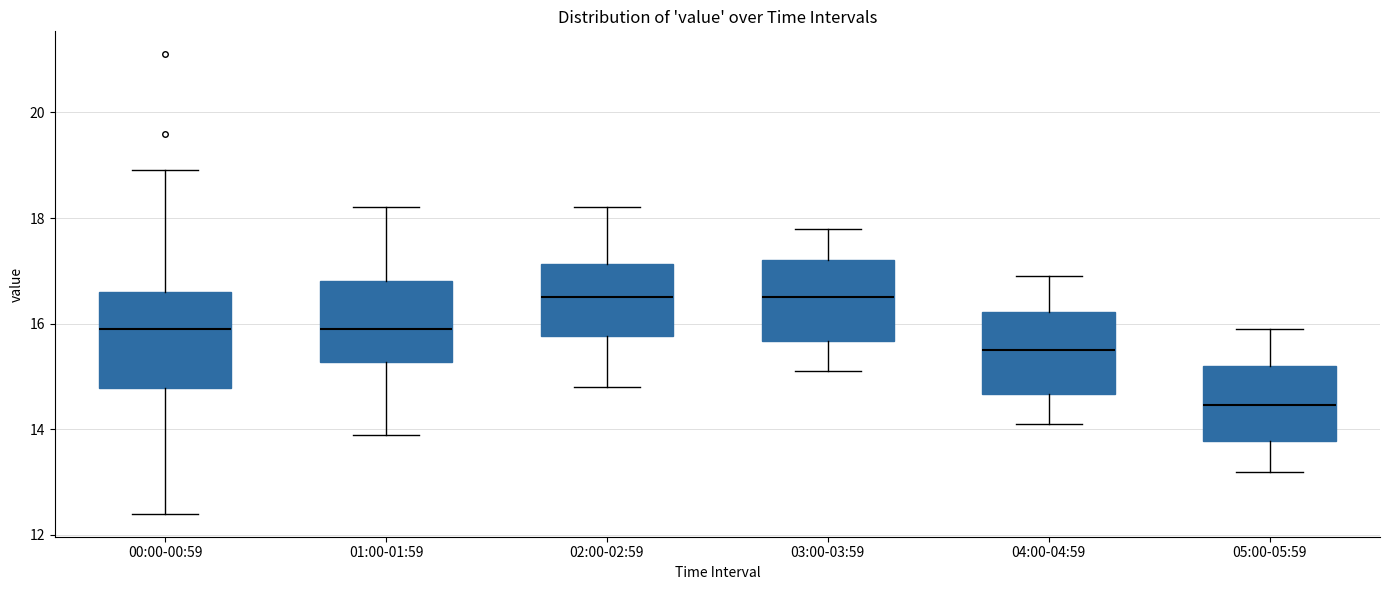

Reading left to right, transcribe this box plot: for each box, give where its median line is, the range the box spans, and where its two whiskers end, as read against the y-axis. The values are not printed on the chart, so give them approximately, as read against the axis.

00:00-00:59: median 16.0, box 14.8 to 16.6, whiskers 12.4 to 19.0
01:00-01:59: median 16.0, box 15.2 to 16.8, whiskers 14.0 to 18.2
02:00-02:59: median 16.6, box 15.8 to 17.2, whiskers 14.8 to 18.2
03:00-03:59: median 16.6, box 15.6 to 17.2, whiskers 15.2 to 17.8
04:00-04:59: median 15.6, box 14.6 to 16.2, whiskers 14.2 to 17.0
05:00-05:59: median 14.4, box 13.8 to 15.2, whiskers 13.2 to 16.0